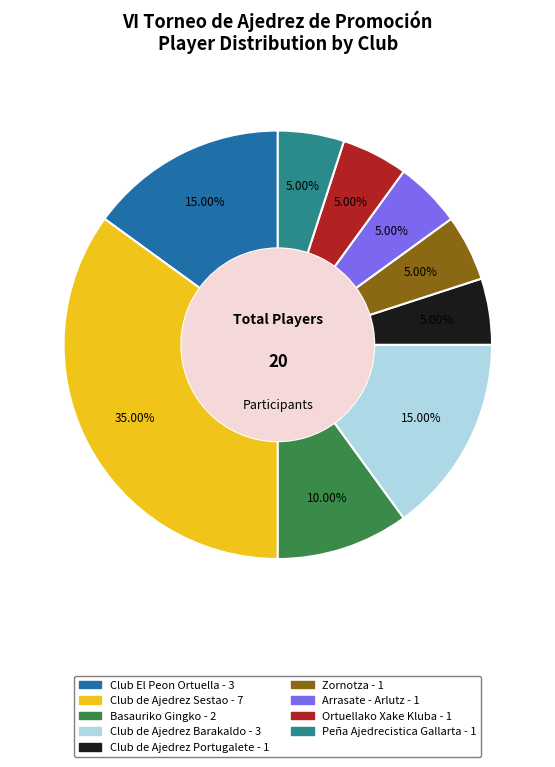

How many slices are in this pie chart?

9